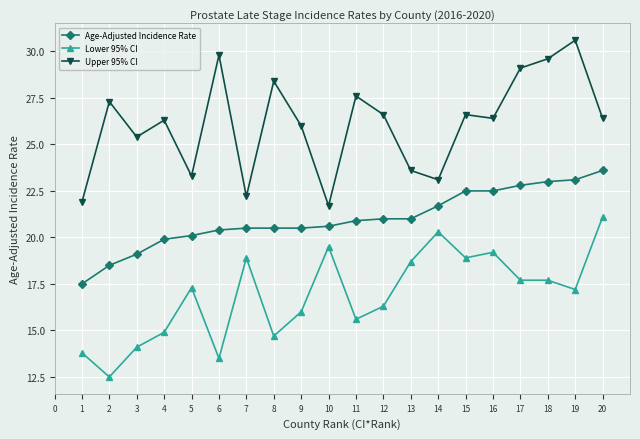

True or false: Upper 95% CI and Age-Adjusted Incidence Rate intersect in this chart.

False